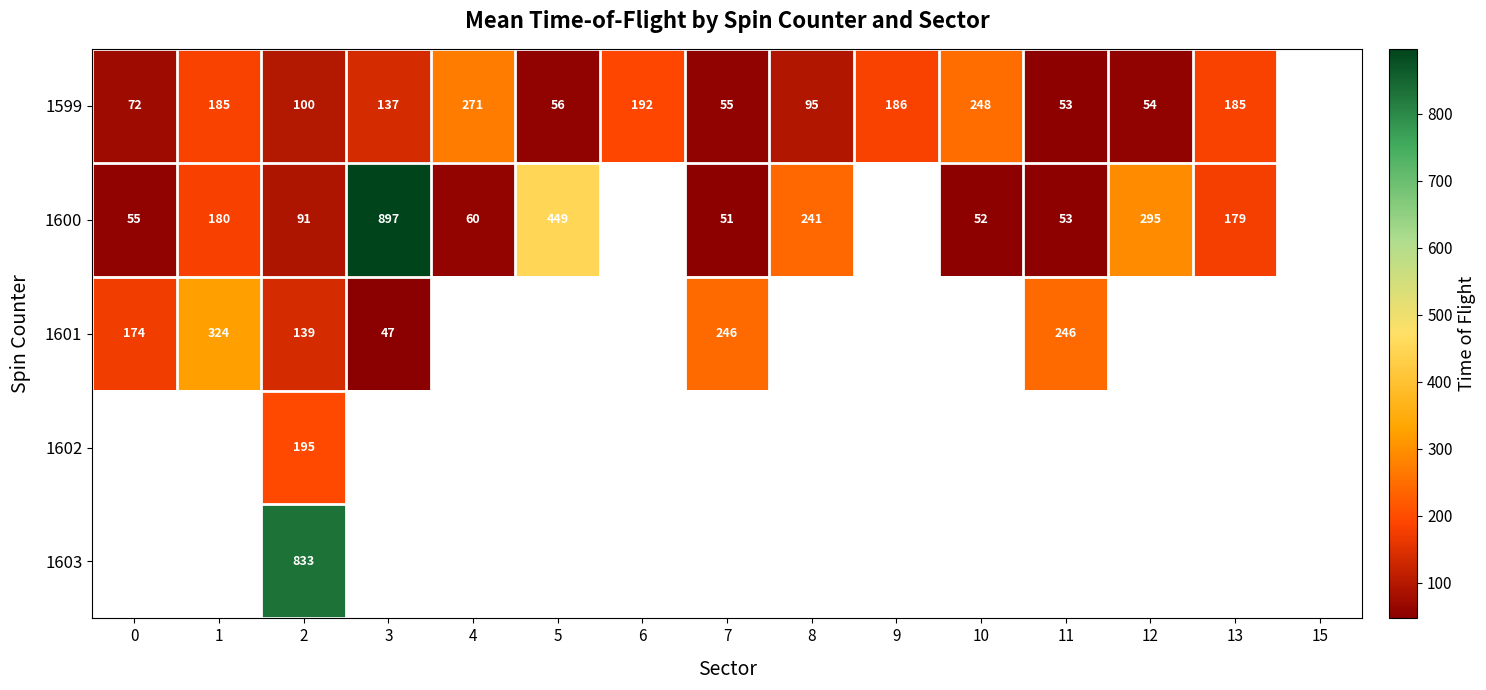

True or false: 1600 has a value of 28 at 4.

False